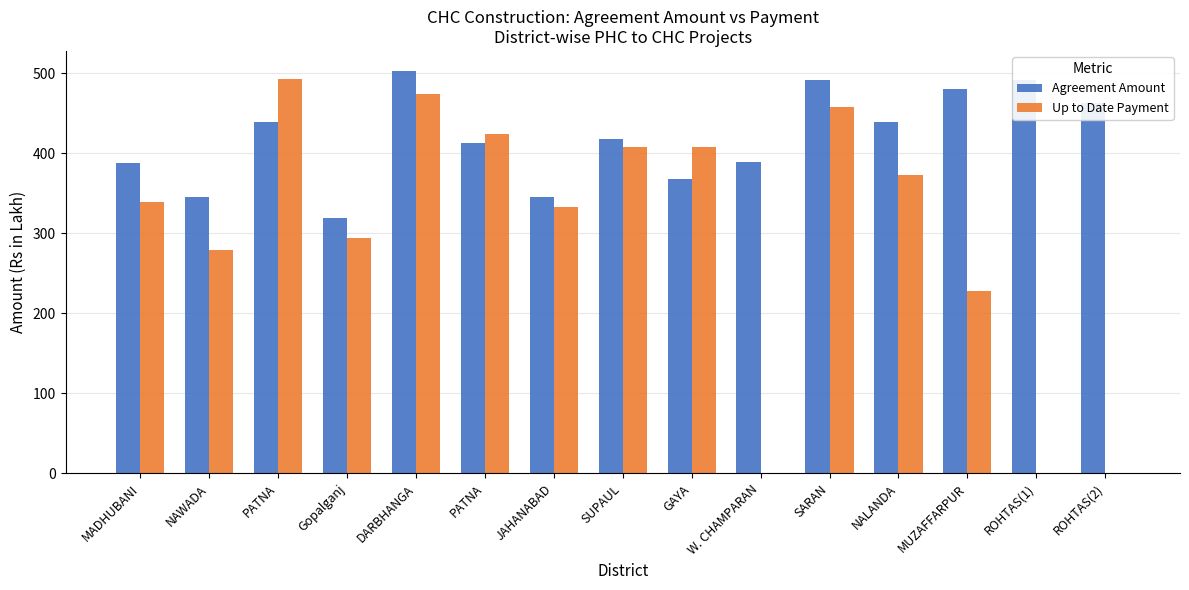

The value of Up to Date Payment at GAYA is 696.2. True or false?

False